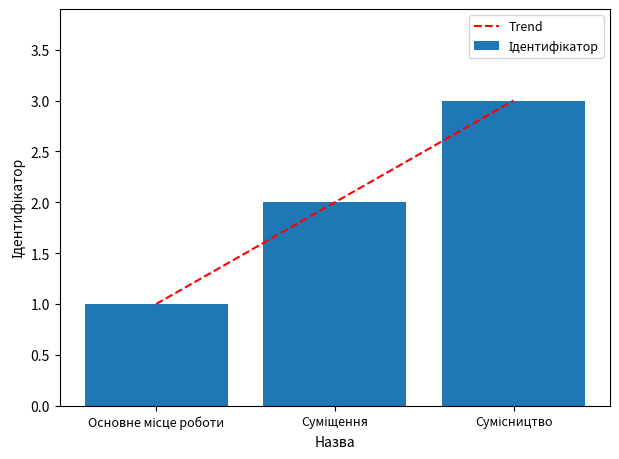

What is the difference between the values at Основне місце роботи and Сумісництво?

2